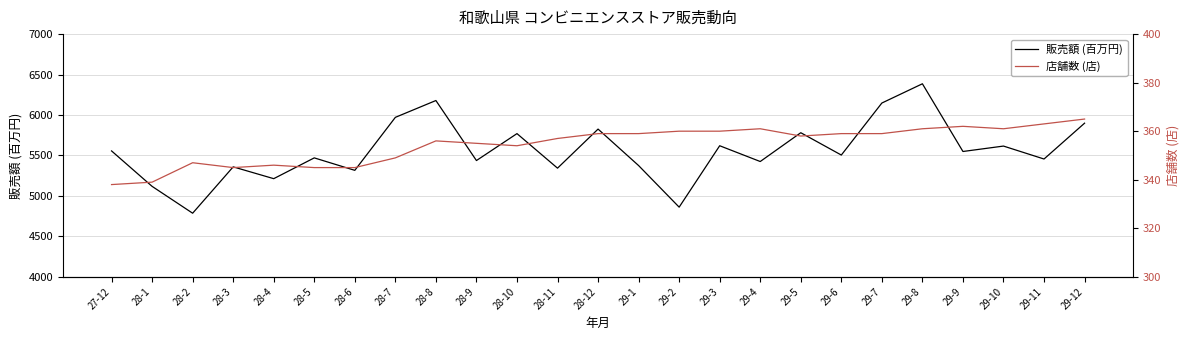

What is the sum of the 店舗数 (店) values at 29-6 and 29-1?

718